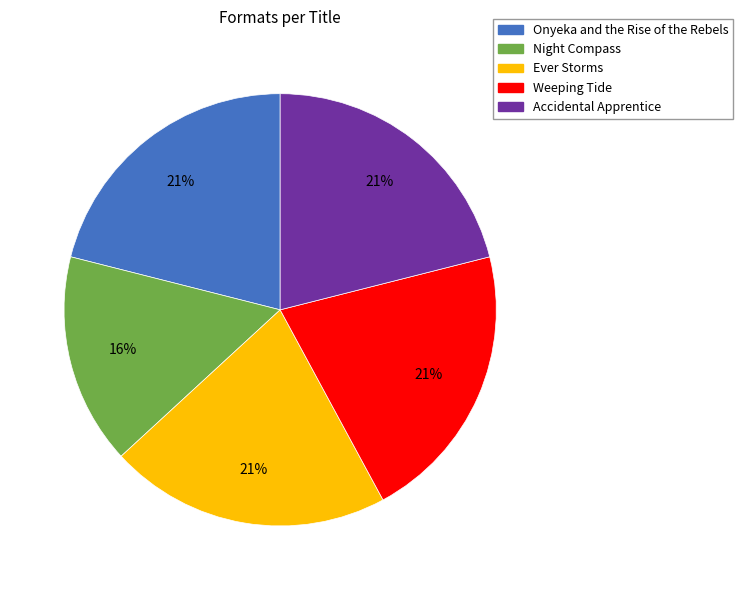

Which category has the smallest portion of the pie?

Night Compass